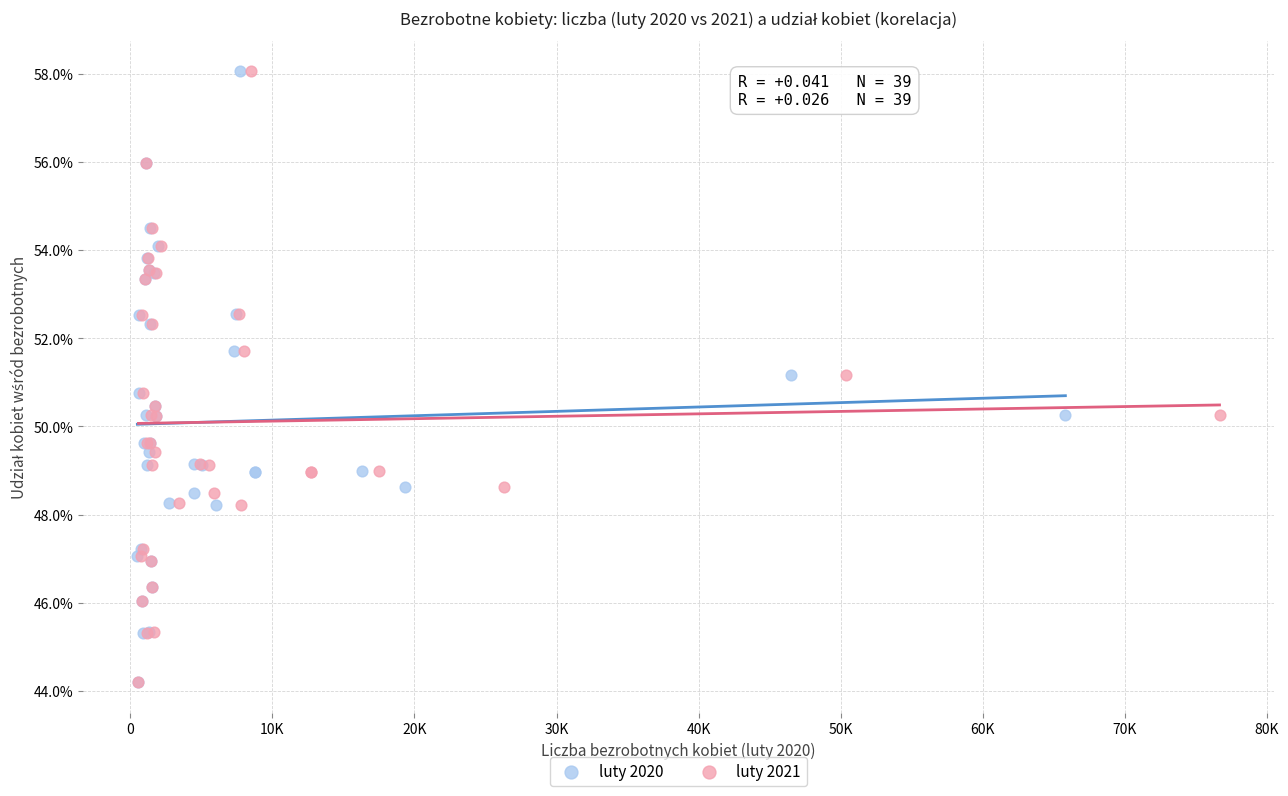

What are all the series names shown in the legend?

luty 2020, luty 2021